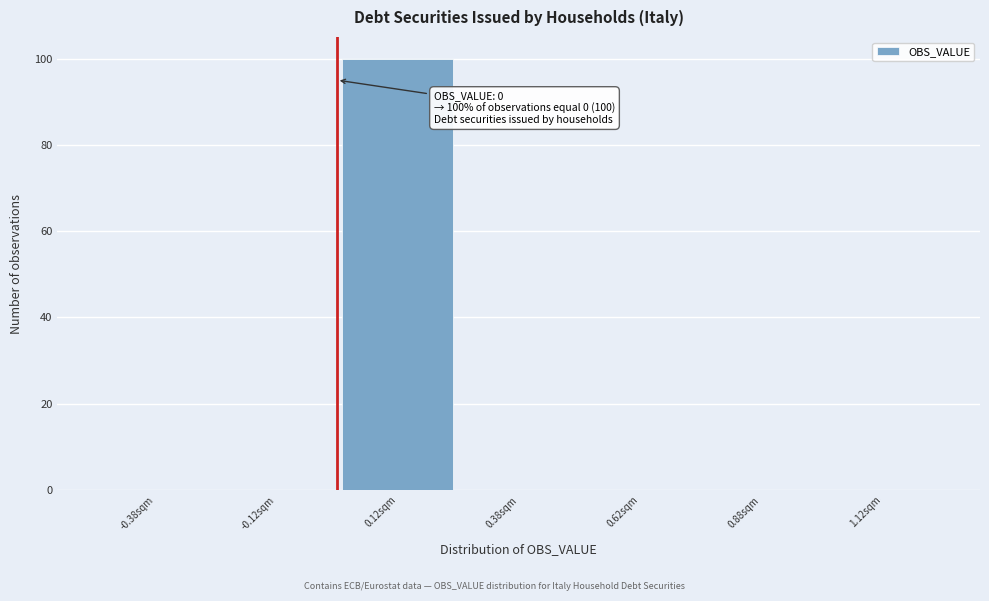

Which range on the x-axis has the tallest bar?

0.00 to 0.25